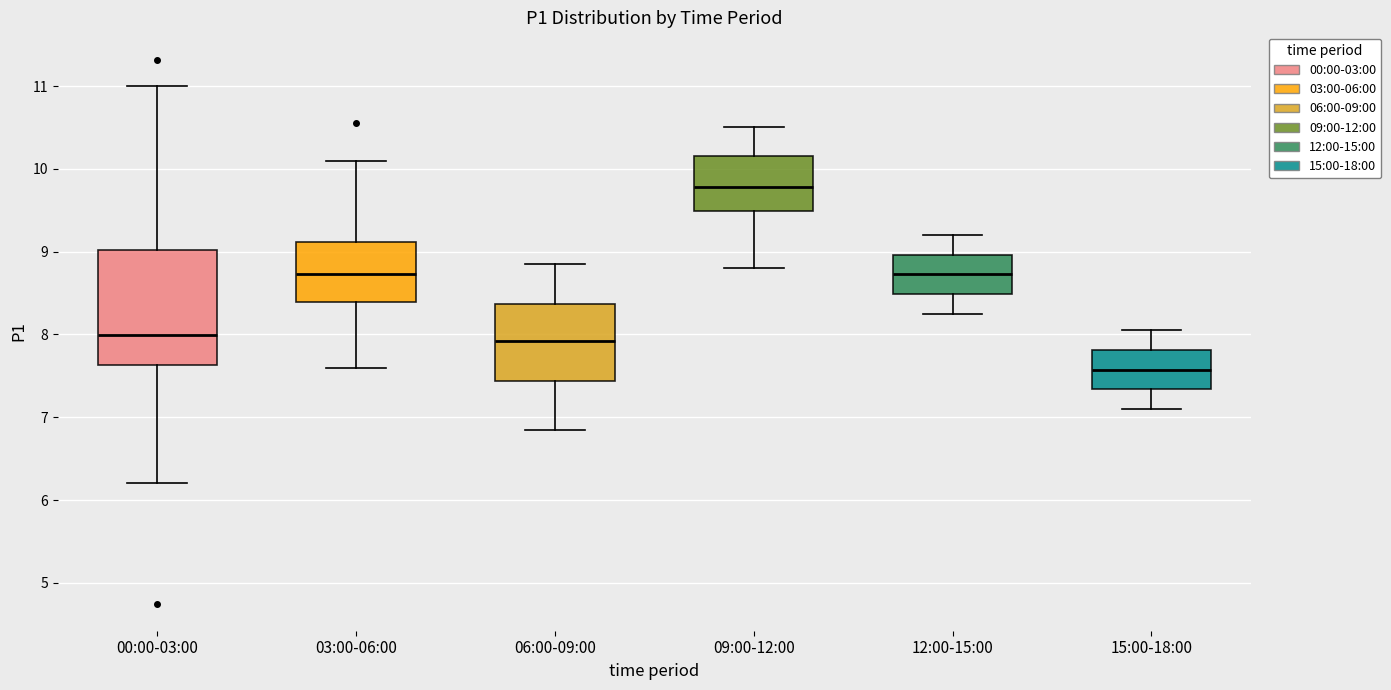

Reading left to right, read every box against the y-axis: the position of its median line, the range the box covers, and the ends of its whiskers. The values are not printed on the chart, so give them approximately, as read against the axis.

00:00-03:00: median 8.0, box 7.6 to 9.0, whiskers 6.2 to 11.0
03:00-06:00: median 8.7, box 8.4 to 9.1, whiskers 7.6 to 10.1
06:00-09:00: median 7.9, box 7.4 to 8.4, whiskers 6.9 to 8.9
09:00-12:00: median 9.8, box 9.5 to 10.2, whiskers 8.8 to 10.5
12:00-15:00: median 8.7, box 8.5 to 9.0, whiskers 8.3 to 9.2
15:00-18:00: median 7.6, box 7.3 to 7.8, whiskers 7.1 to 8.1